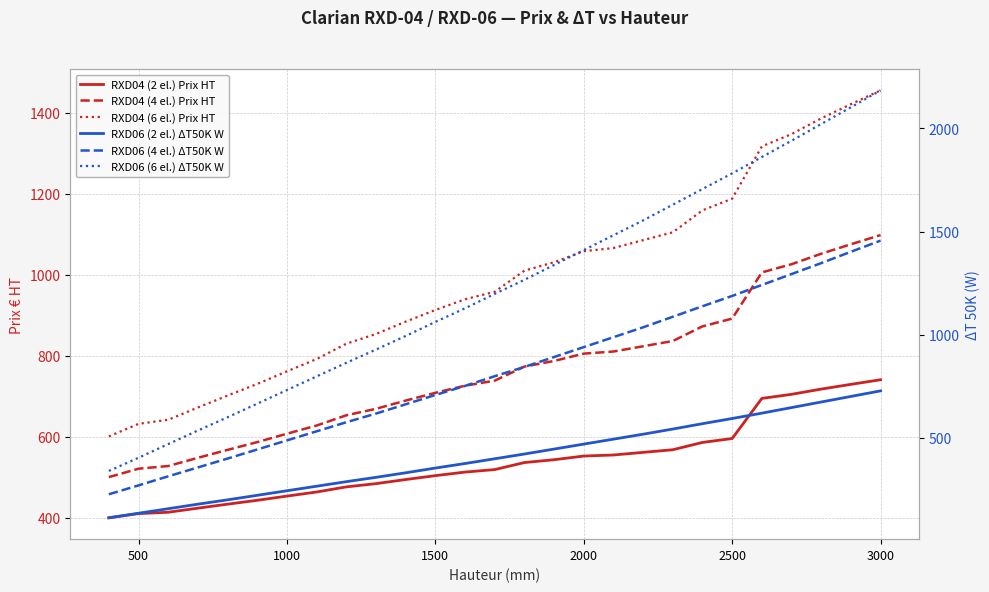

What is the highest value of the RXD04 (2 el.) Prix HT series?

740.9